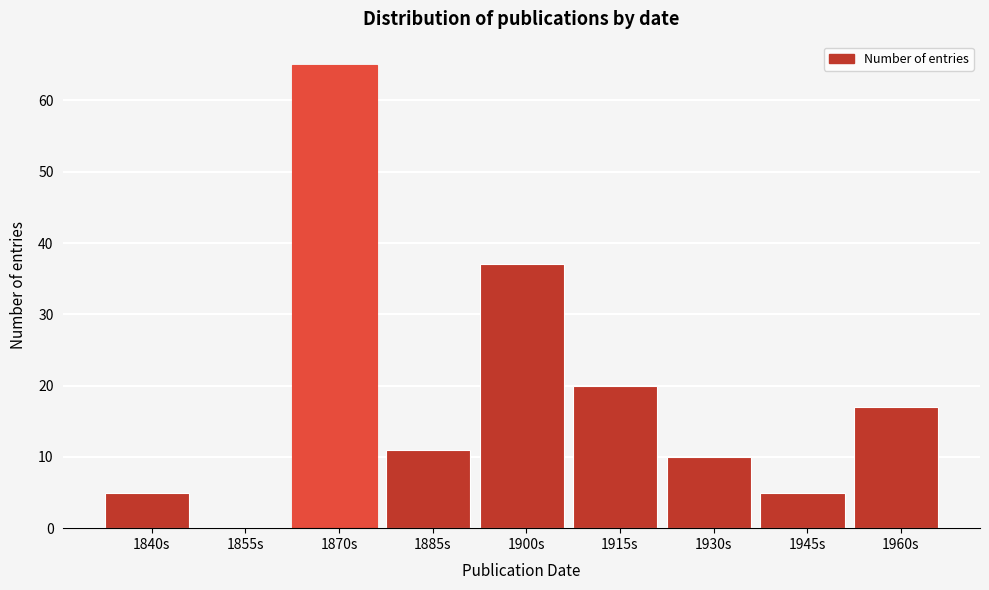

Reading right to left, list all the values displayed in this chart.

1960s=17	1945s=5	1930s=10	1915s=20	1900s=37	1885s=11	1870s=65	1855s=0	1840s=5